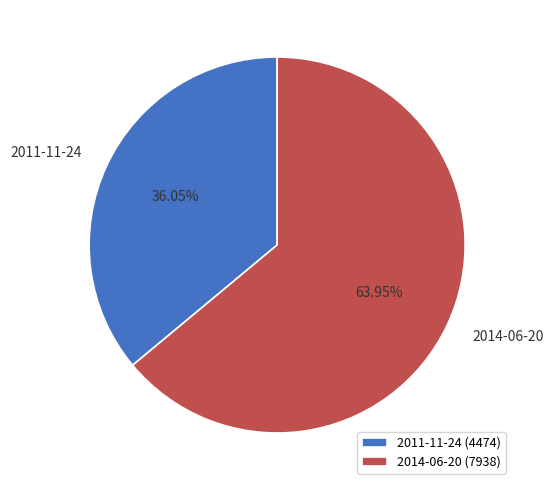

Between 2014-06-20 and 2011-11-24, which is larger?

2014-06-20